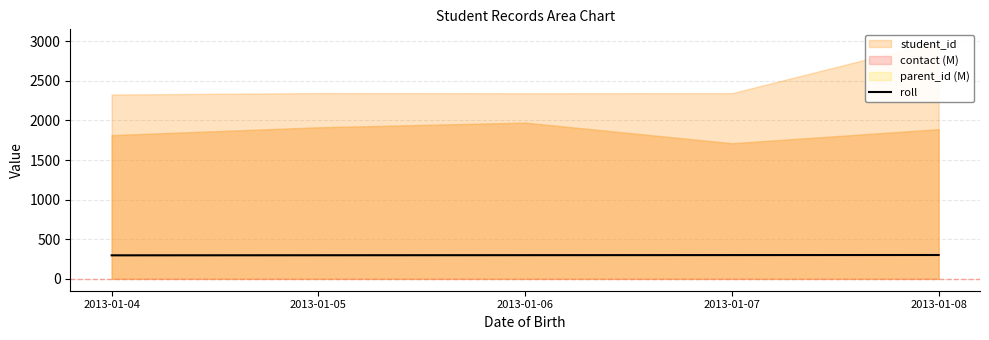

Which has a higher value, 2013-01-07 or 2013-01-08?

2013-01-08